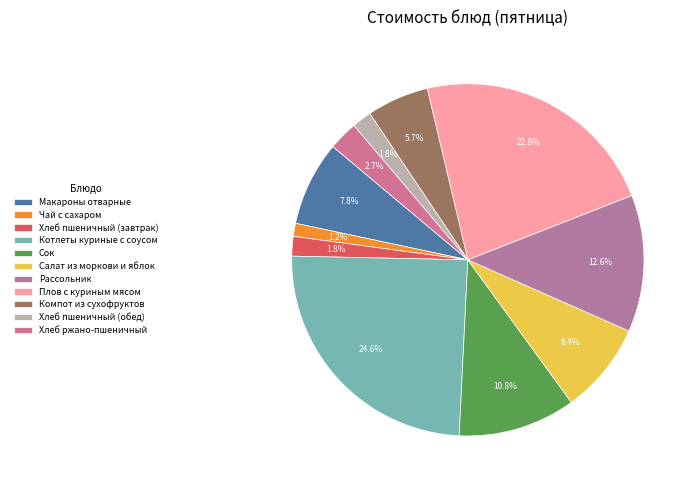

Is it true that Хлеб пшеничный (обед) is 2% of the pie?

True